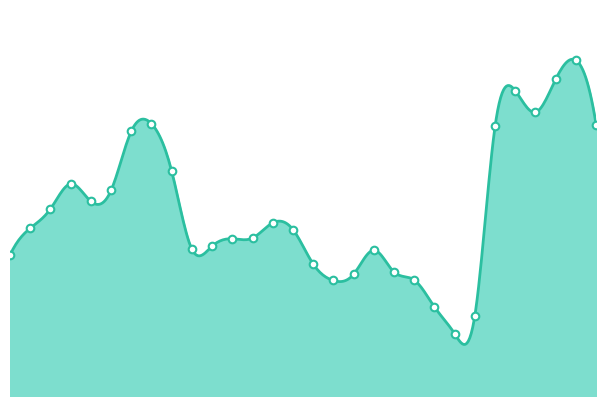

Approximately how many times larger is the value at 1997 compared to 2021?

0.7